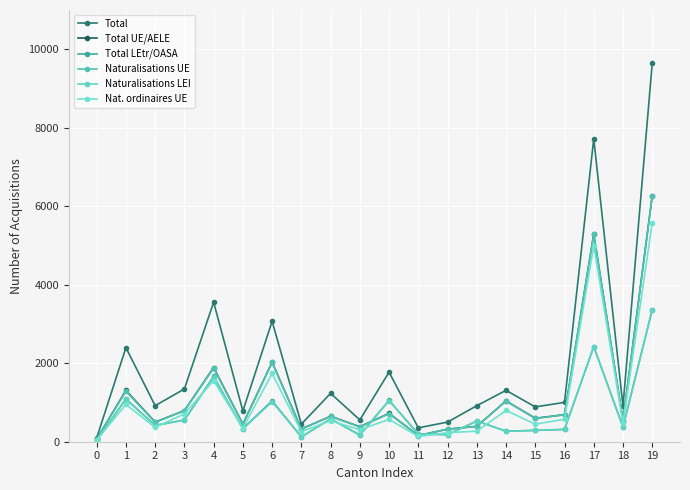

What is the value of the Nat. ordinaires UE point at the 12th from the left?

134